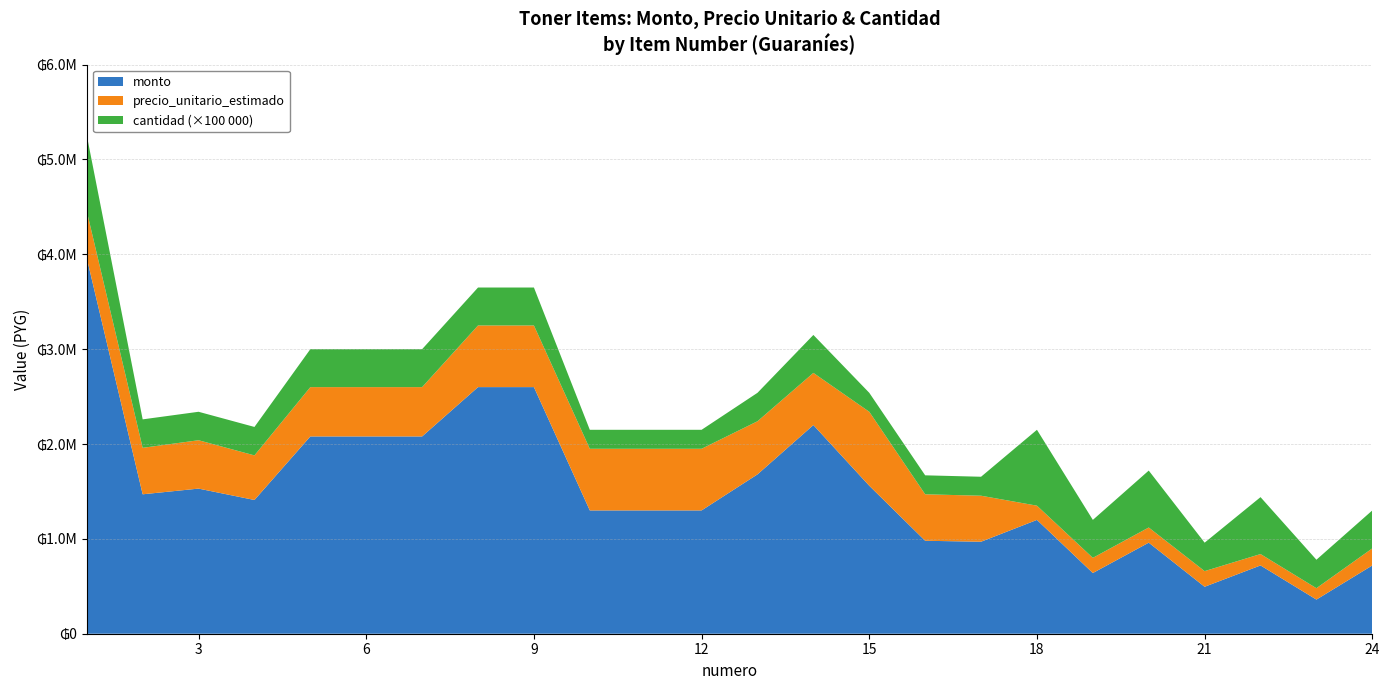

Reading right to left, list all the values displayed in this chart.

monto: 24=720000	23=360000	22=720000	21=495000	20=960000	19=640000	18=1200000	17=970000	16=980000	15=1560000	14=2200000	13=1680000	12=1300000	11=1300000	10=1300000	9=2600000	8=2600000	7=2080000	6=2080000	5=2080000	4=1410000	3=1530000	2=1470000	1=3960000
precio_unitario_estimado: 24=180000	23=120000	22=120000	21=165000	20=160000	19=160000	18=150000	17=485000	16=490000	15=780000	14=550000	13=560000	12=650000	11=650000	10=650000	9=650000	8=650000	7=520000	6=520000	5=520000	4=470000	3=510000	2=490000	1=495000
cantidad: 24=4	23=3	22=6	21=3	20=6	19=4	18=8	17=2	16=2	15=2	14=4	13=3	12=2	11=2	10=2	9=4	8=4	7=4	6=4	5=4	4=3	3=3	2=3	1=8